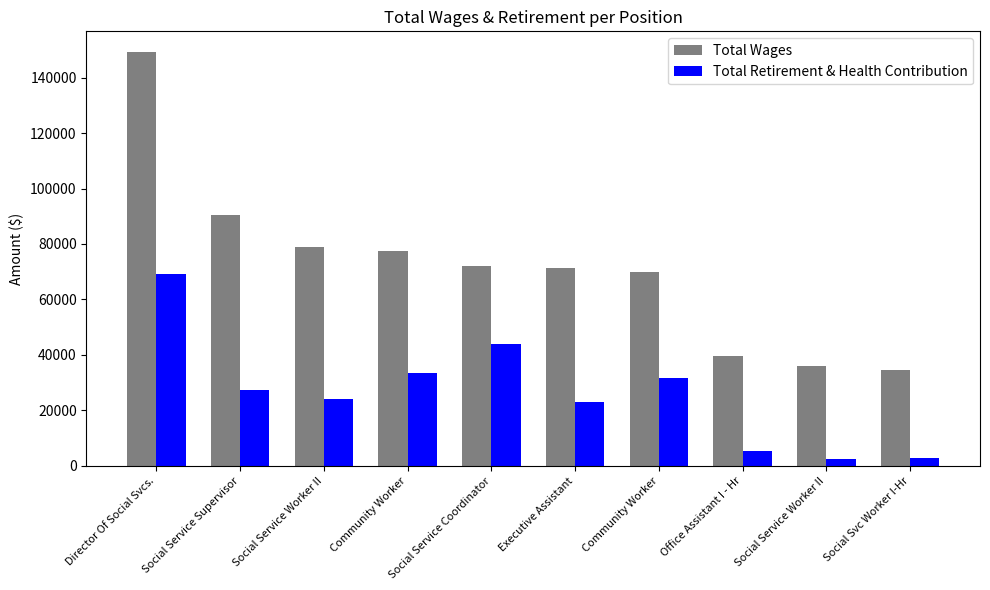

What is the label of the 2nd bar from the right?

Social Service Worker II